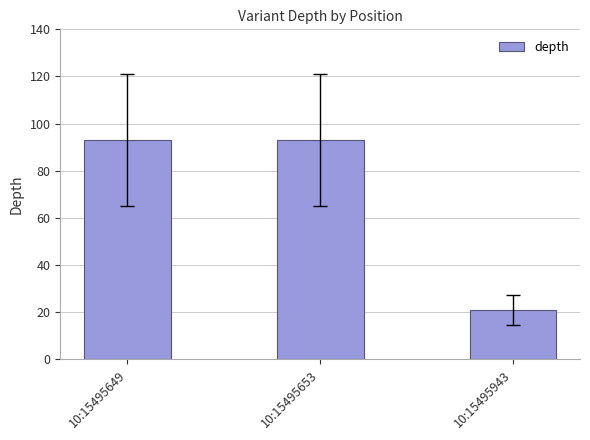

What is the minimum value shown in the chart?

21